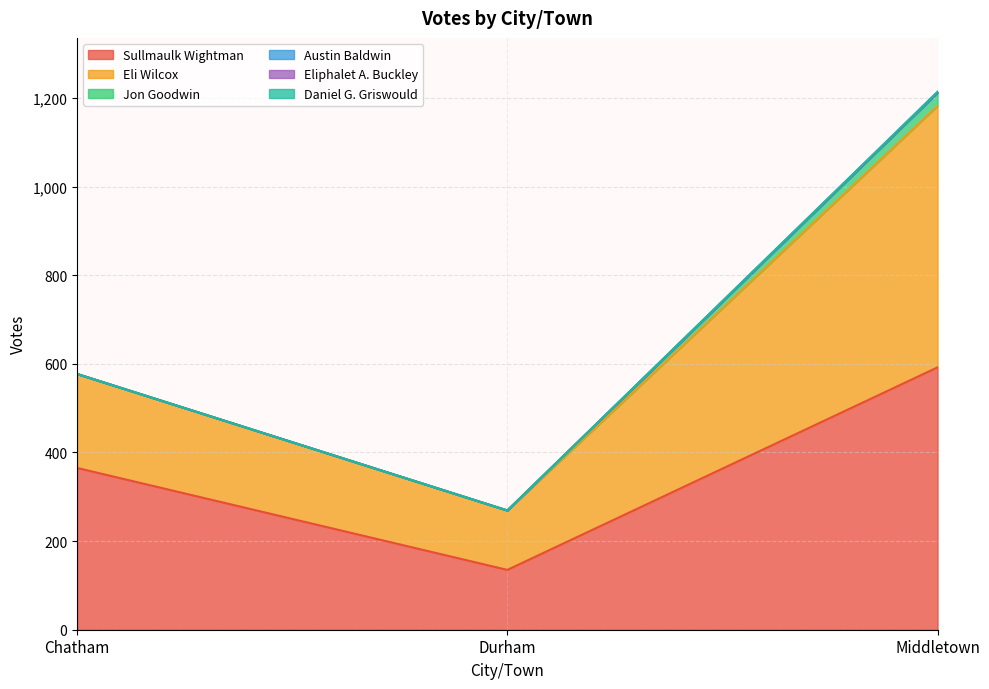

The value of Daniel G. Griswould at Durham is 0. True or false?

False